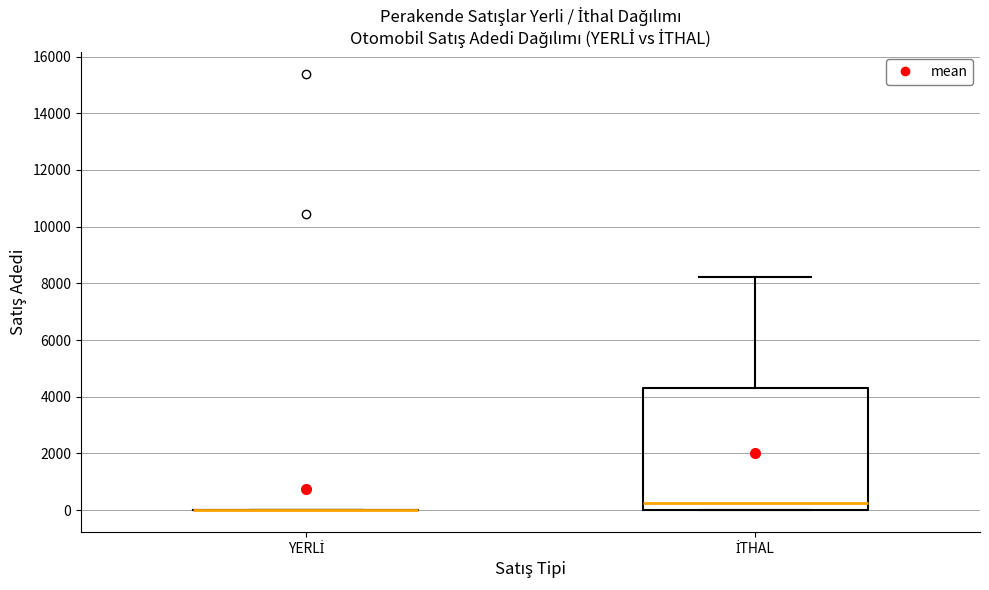

Where is the lower edge of the box for İTHAL on the y-axis? The values are not printed on the chart, so give them approximately, as read against the axis.

0